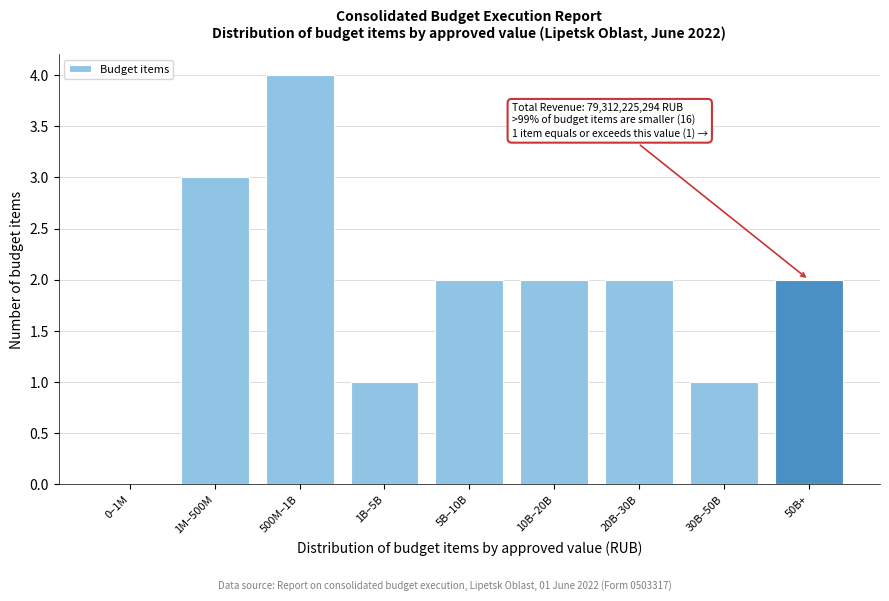

Reading left to right, transcribe all the data shown in this chart.

0–1M=0	1M–500M=3	500M–1B=4	1B–5B=1	5B–10B=2	10B–20B=2	20B–30B=2	30B–50B=1	50B+=2